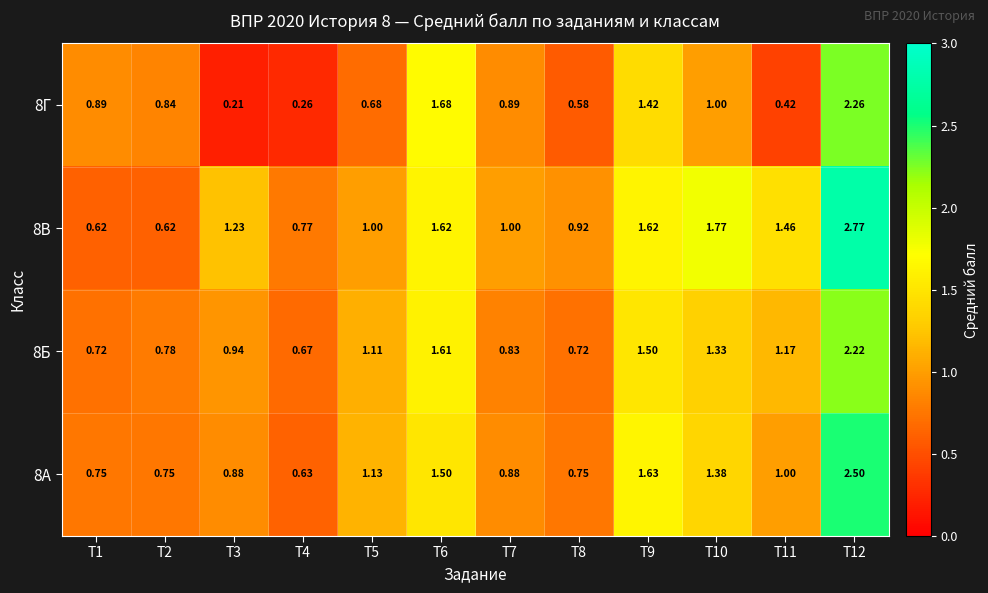

Is the value of 8А at T3 greater than the value of 8Г at T9?

No